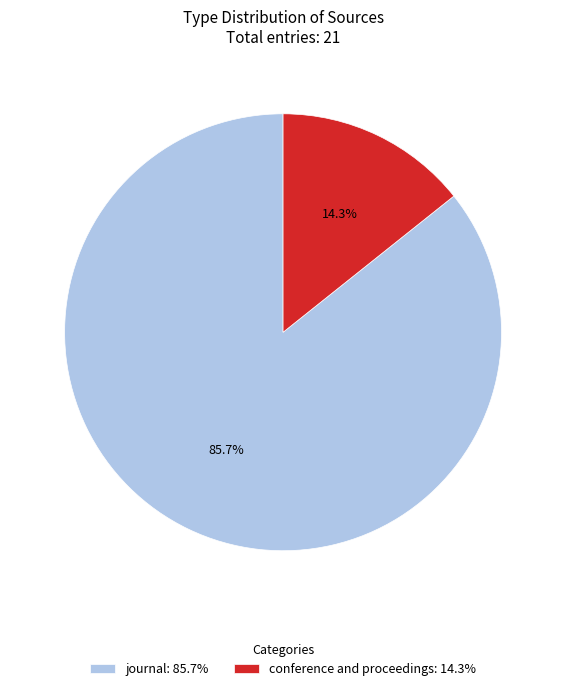

What is the smallest slice in the pie chart?

conference and proceedings